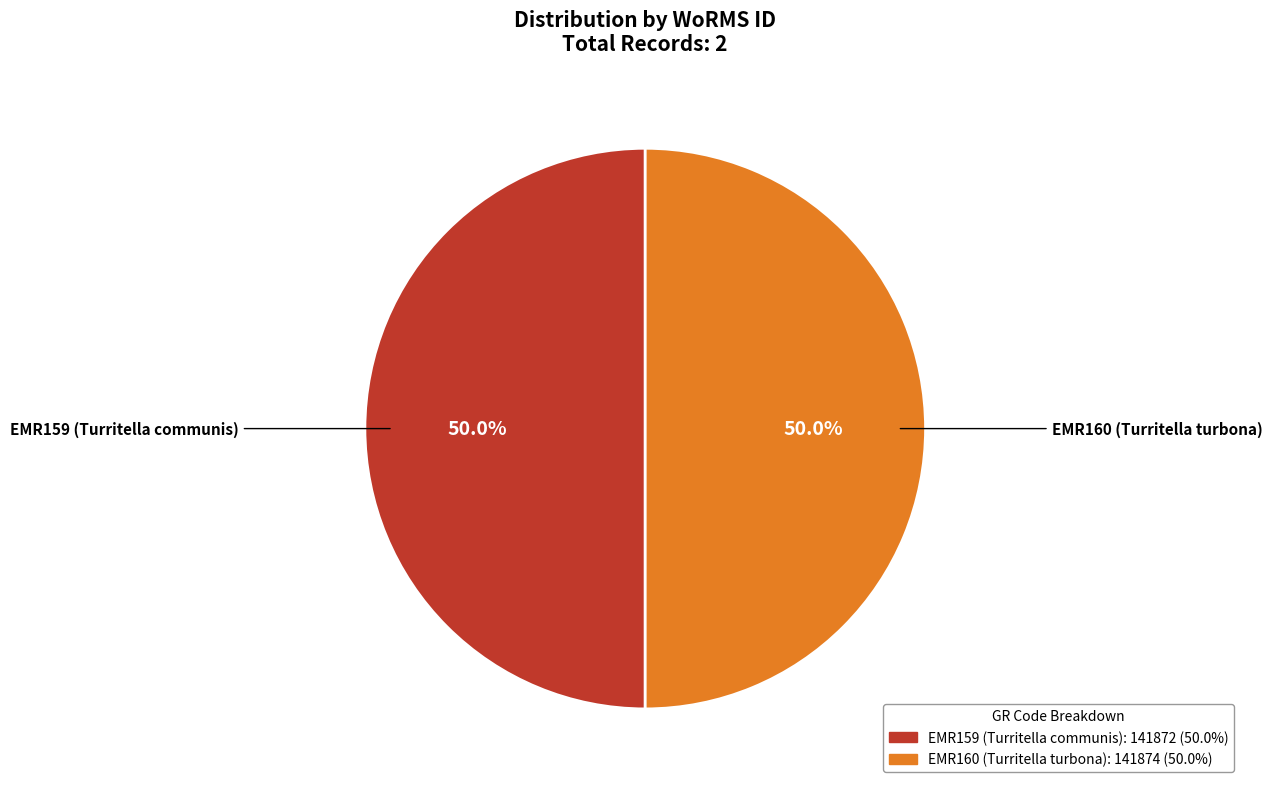

How many segments does this pie chart have?

2